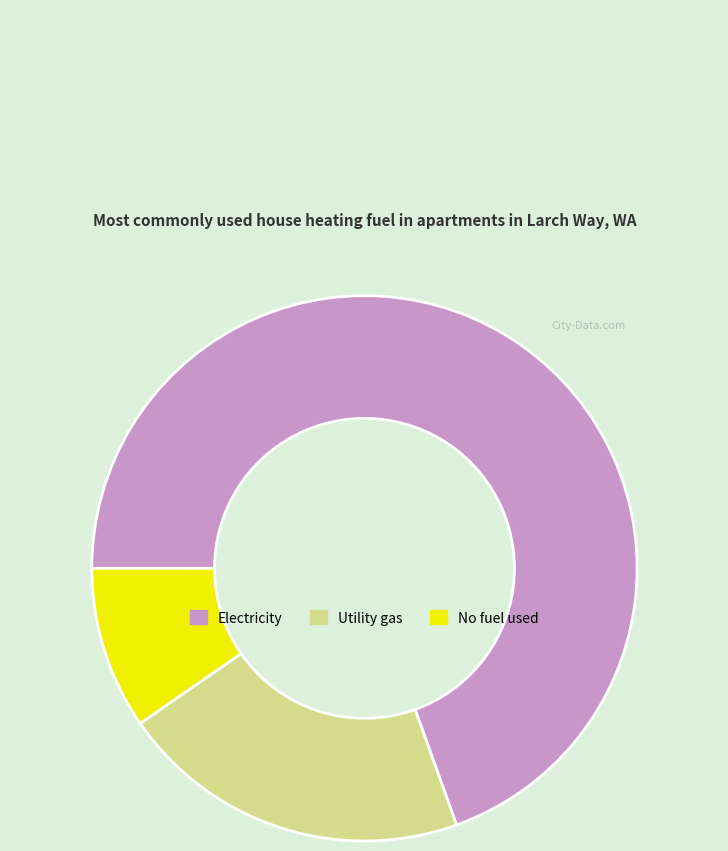

Is it true that No fuel used is 3% of the pie?

False